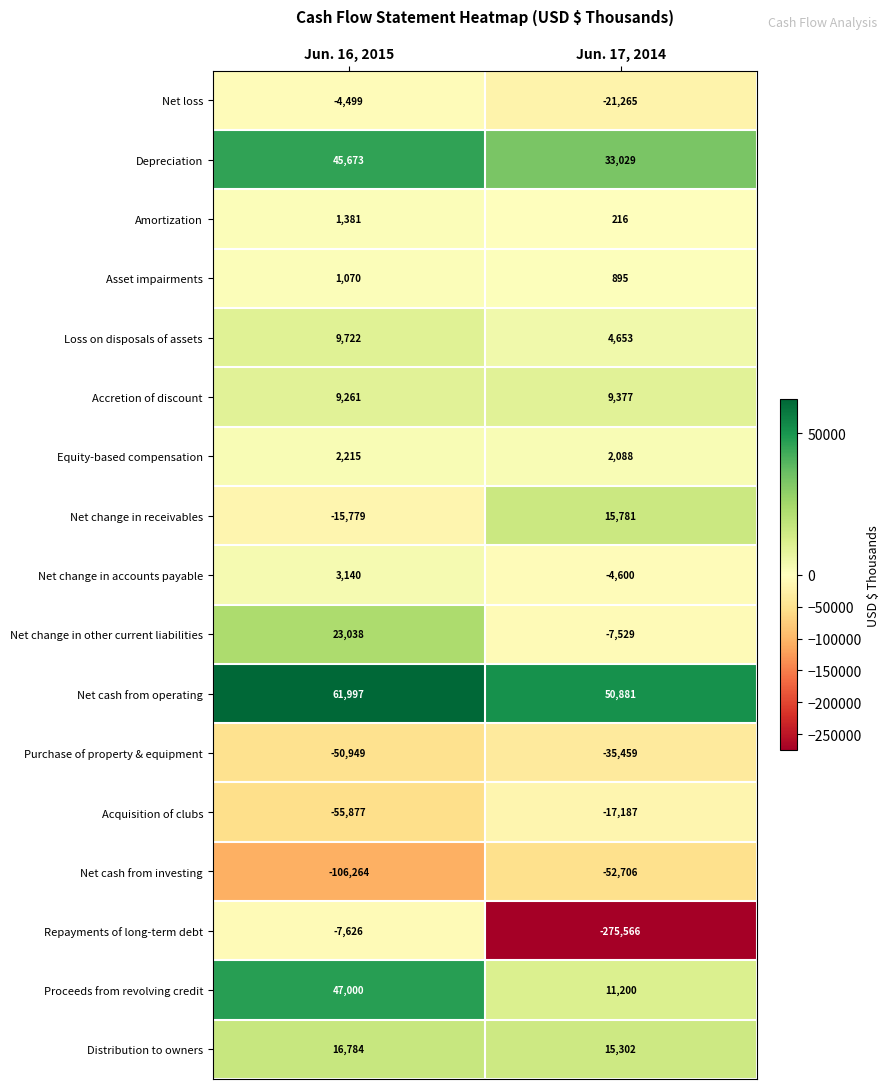

The value of Asset impairments at Jun. 16, 2015 is 1503. True or false?

False